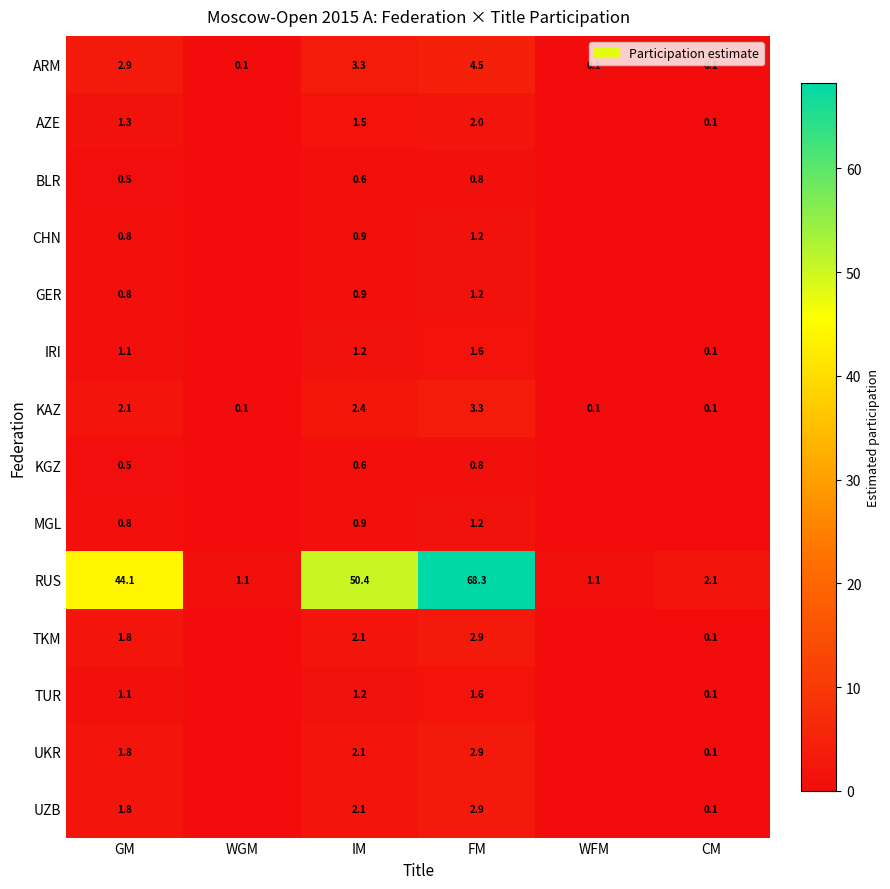

Between GM and CM, which is larger?

GM